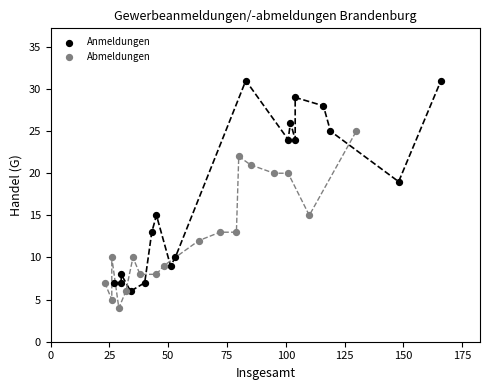

Which series reaches the maximum Y coordinate?

Anmeldungen